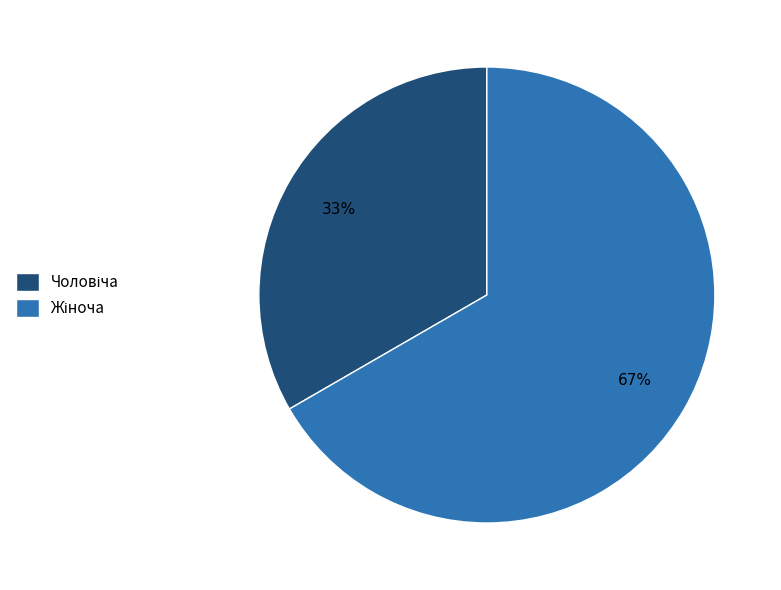

Is there a majority slice in this chart?

Yes